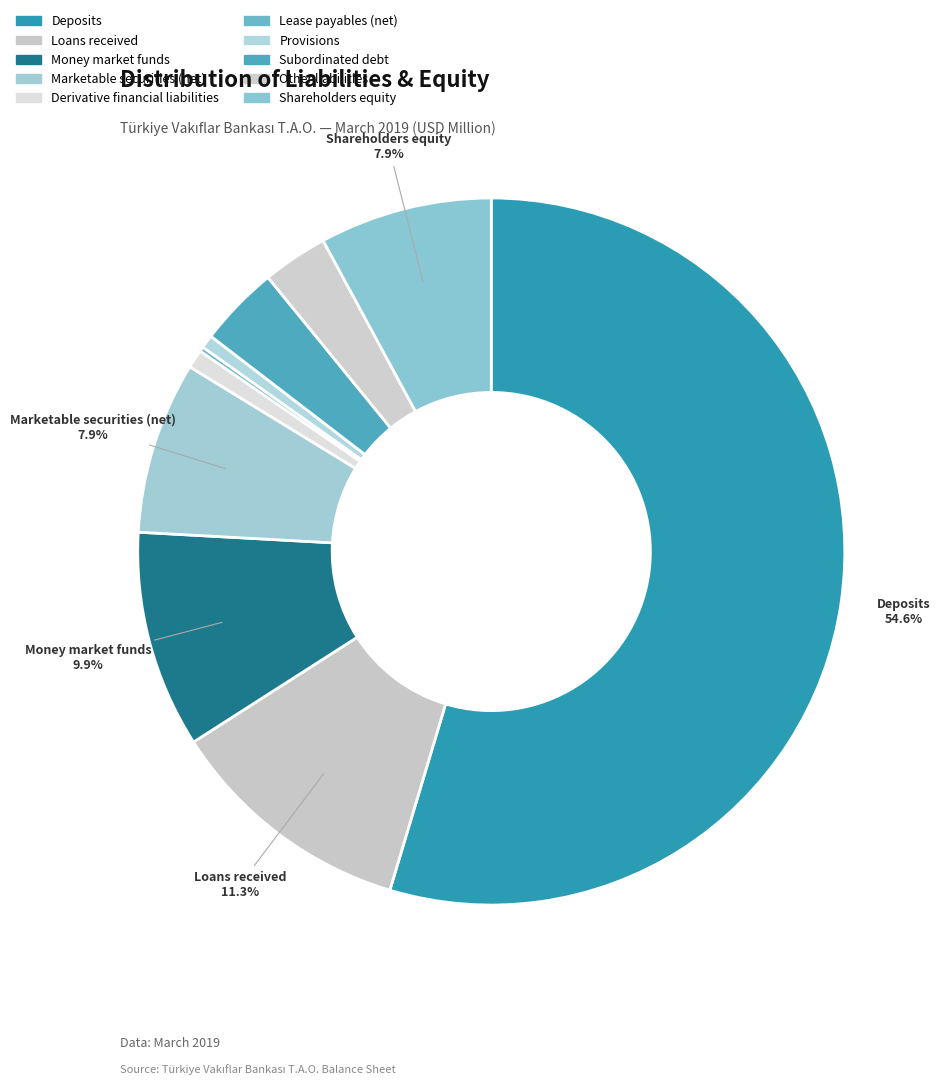

To the nearest percent, what is the average slice percentage?

10%